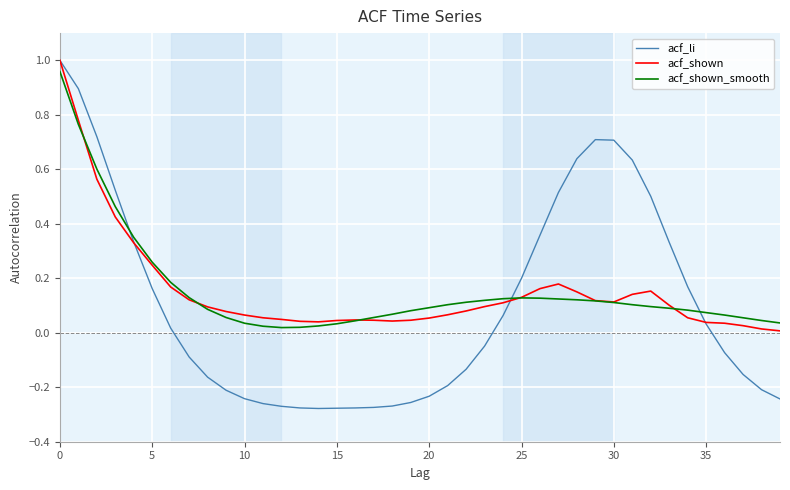

Which series has the widest spread of values?

acf_li